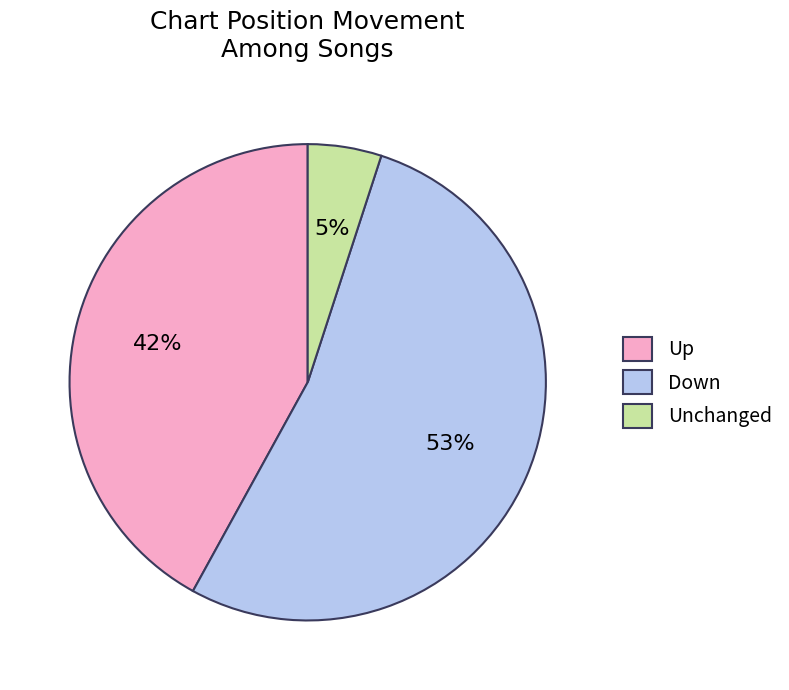

Between Up and Down, which is larger?

Down